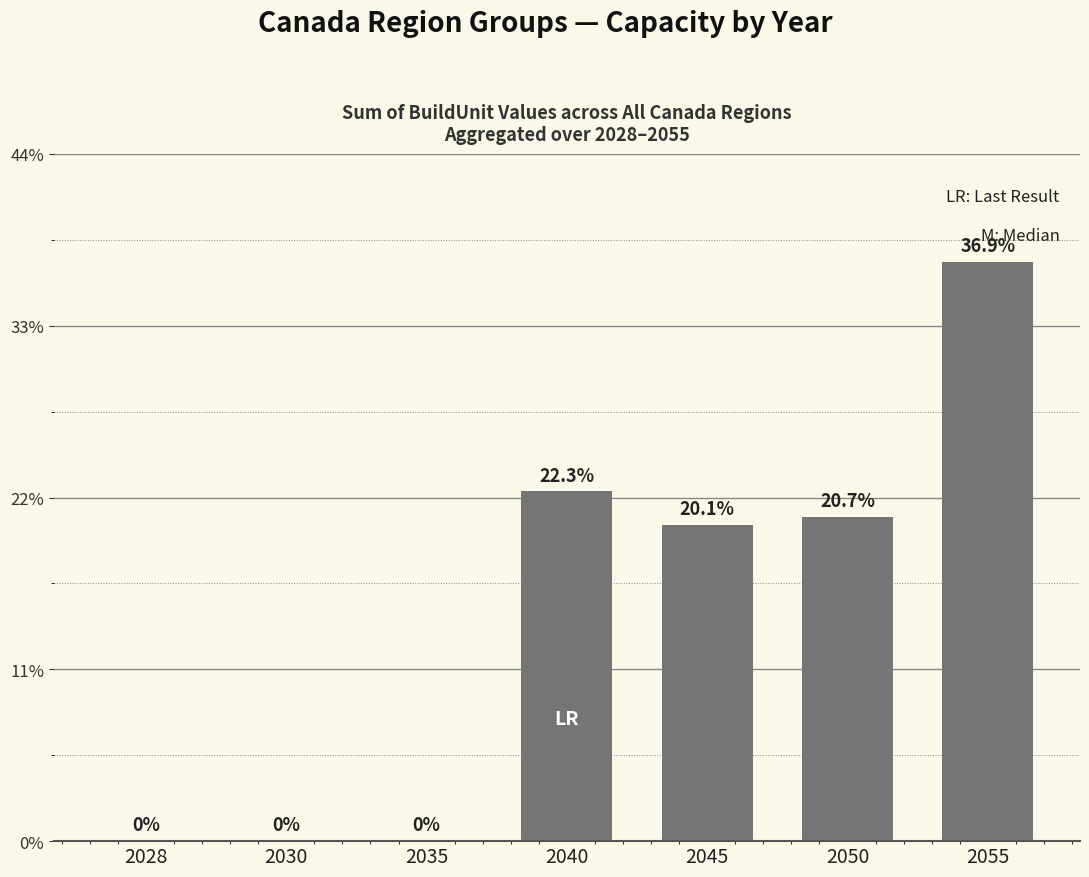

How many data points does each series have?

7